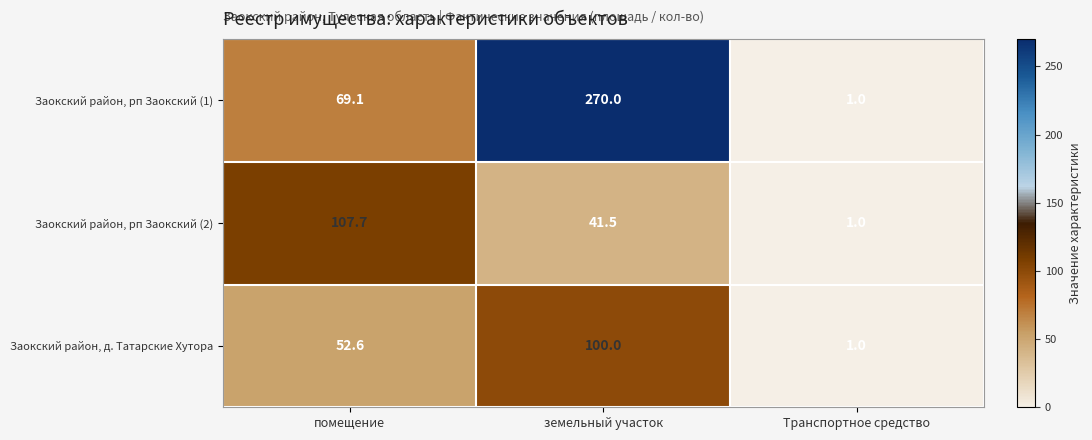

What is the sum of the Заокский район, д. Татарские Хутора values at помещение and Транспортное средство?

53.6